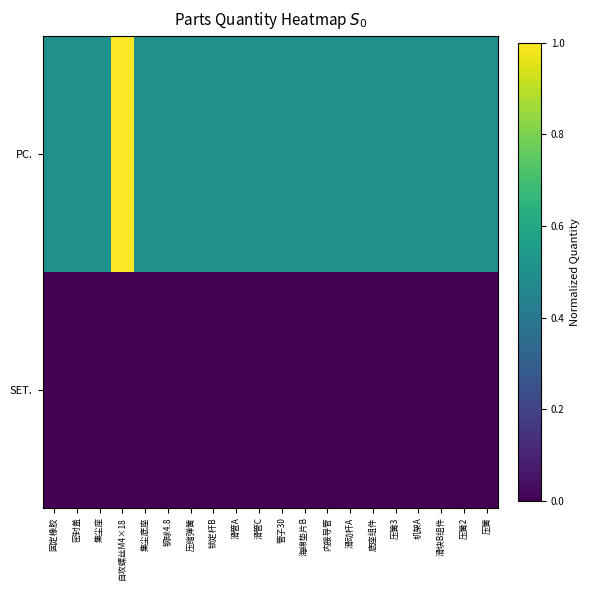

At which category is the sum across all series the highest?

自攻螺丝M4×18